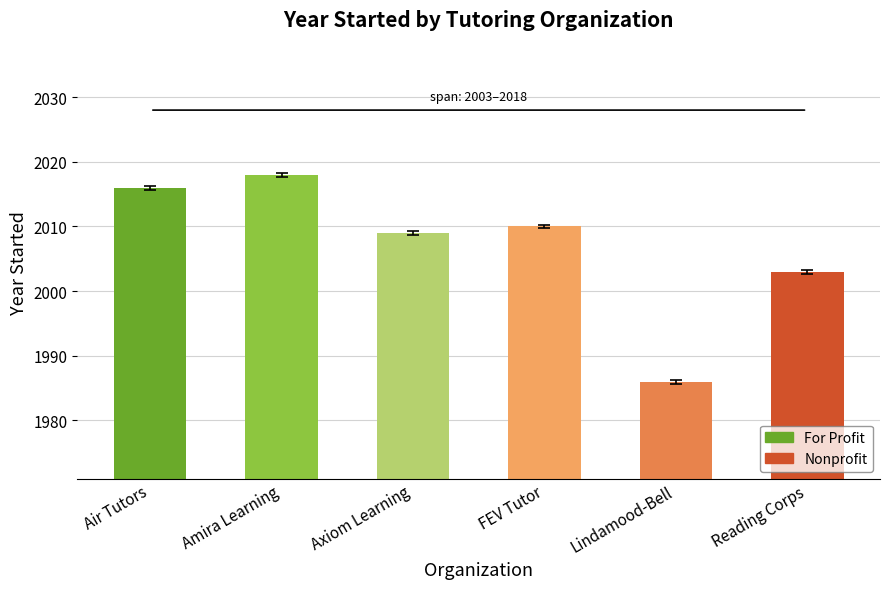

What position from the right is Reading Corps?

1